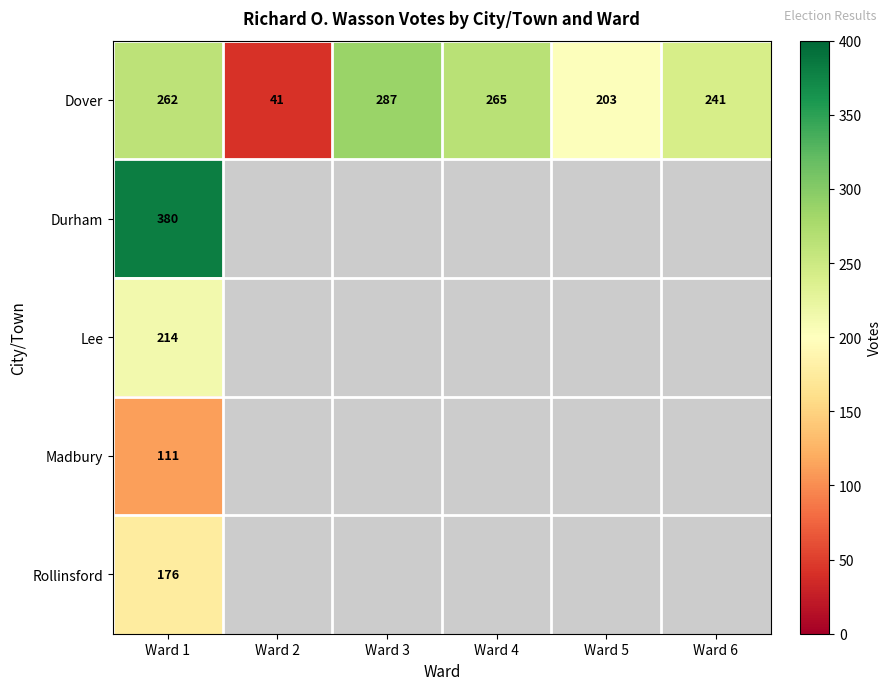

True or false: Dover has a value of 335 at Ward 6.

False